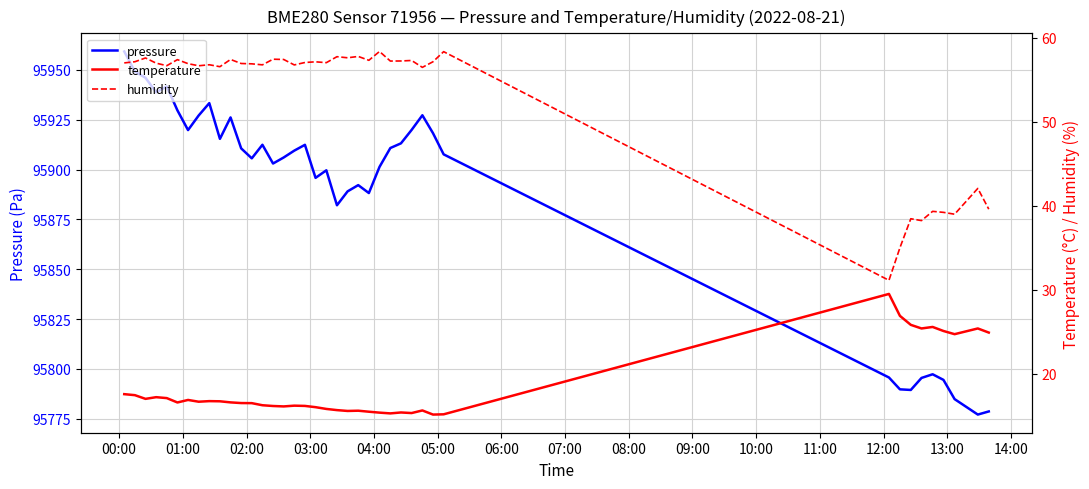

Which series has the largest total across all categories?

pressure